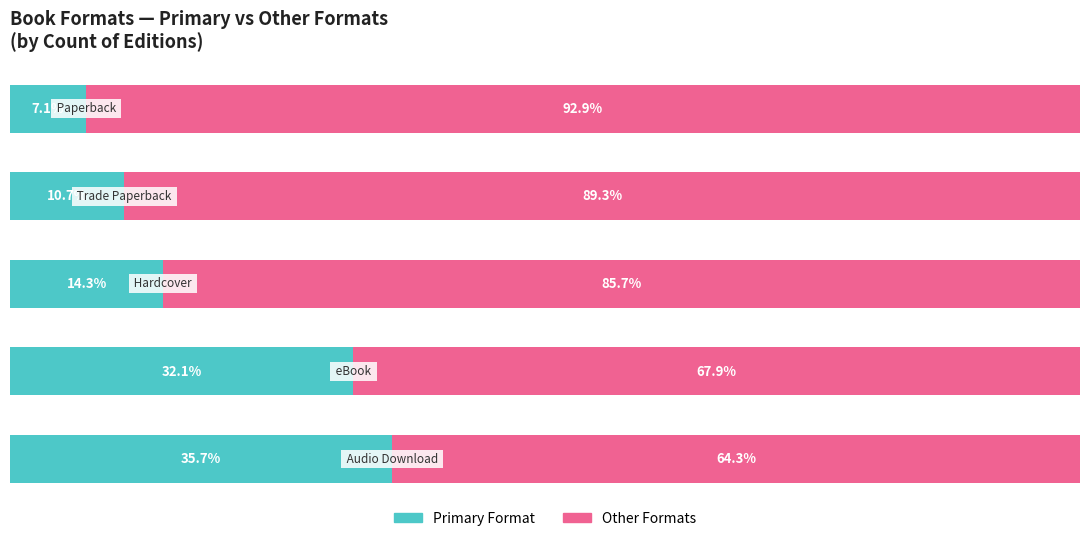

Reading left to right, what are all the values shown in this chart?

Primary Format: 0=35.7	1=32.1	2=14.3	3=10.7	4=7.1
Other Formats: 0=64.3	1=67.9	2=85.7	3=89.3	4=92.9